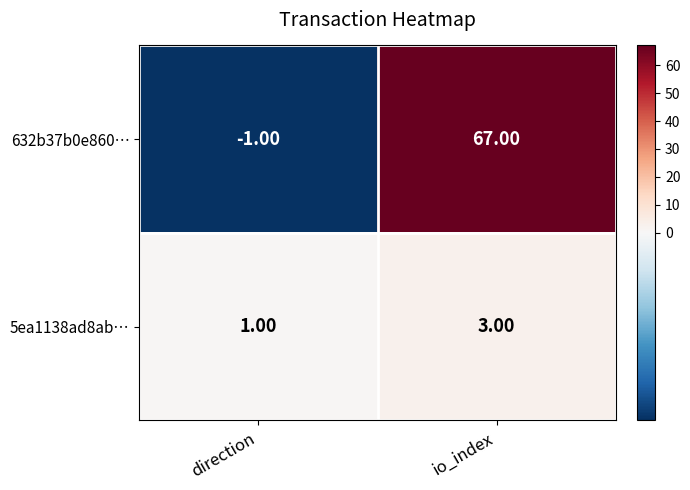

What is the total value across all series at io_index?

70